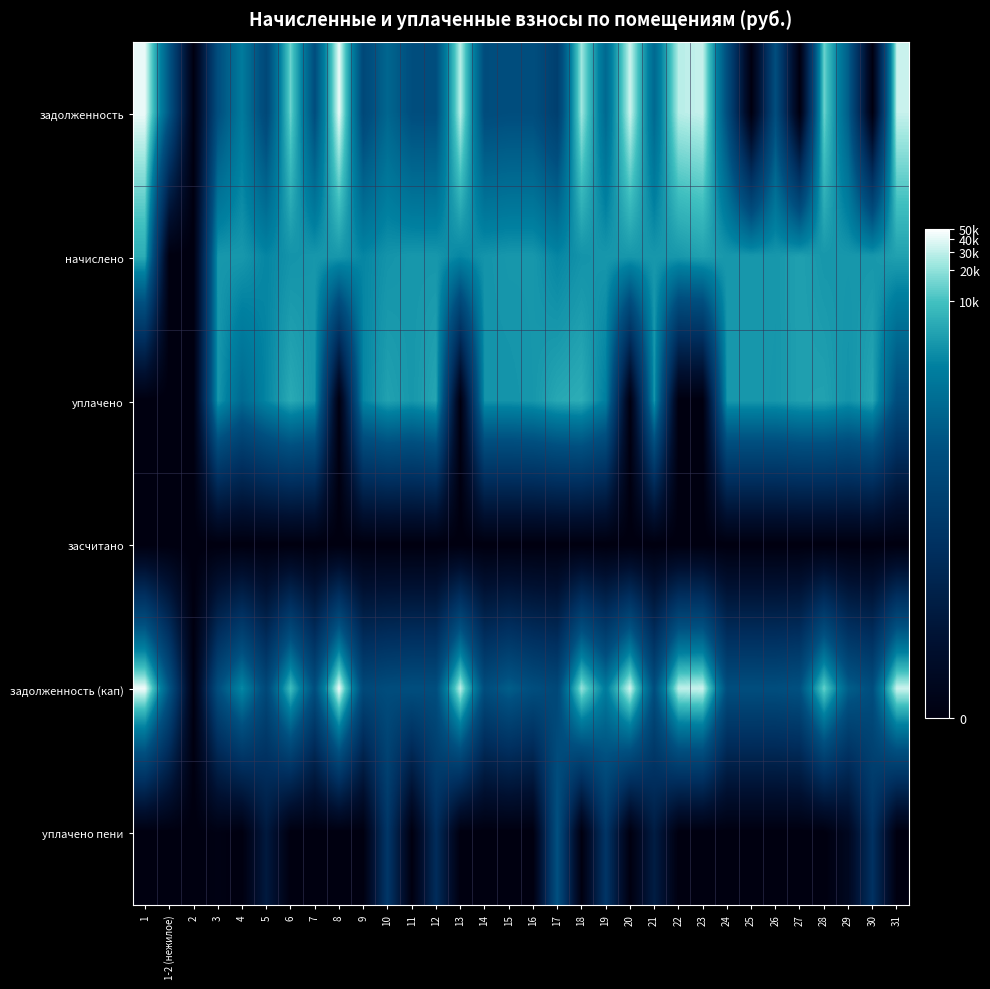

How many series are shown in this chart?

6